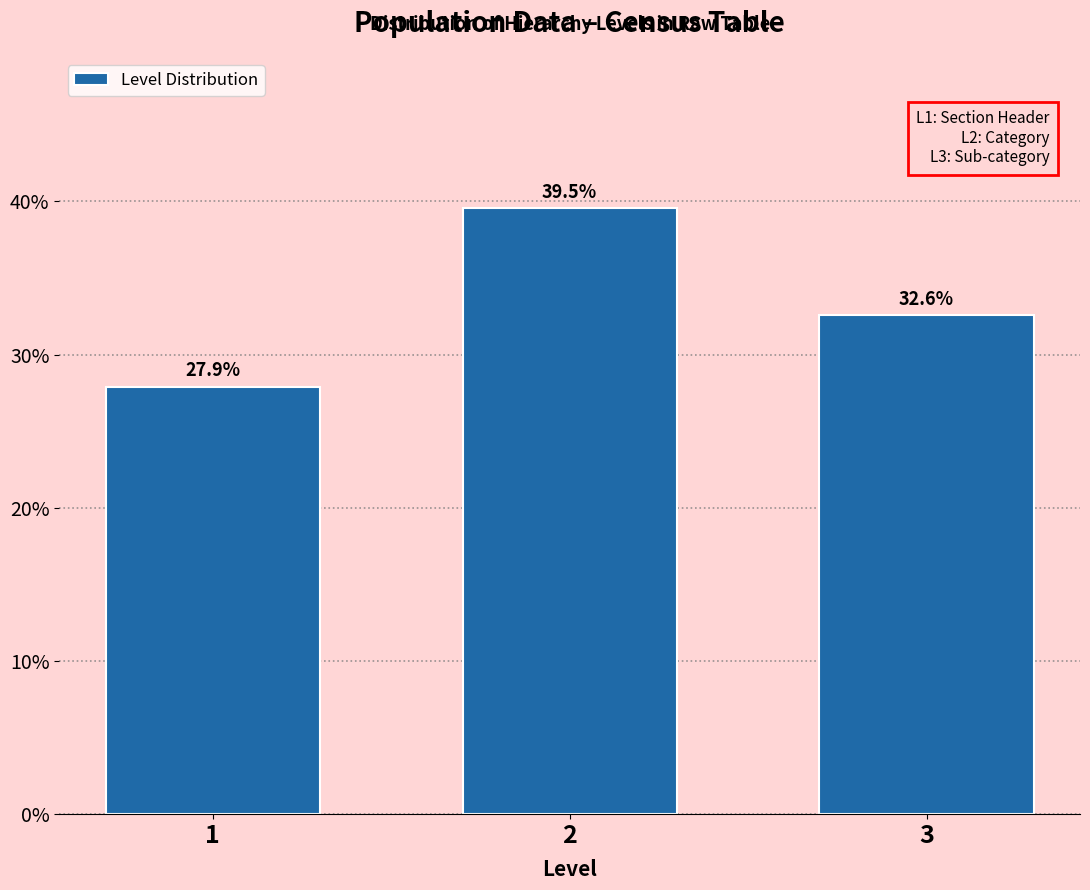

Reading left to right, what are all the values shown in this chart?

27.9	39.5	32.6